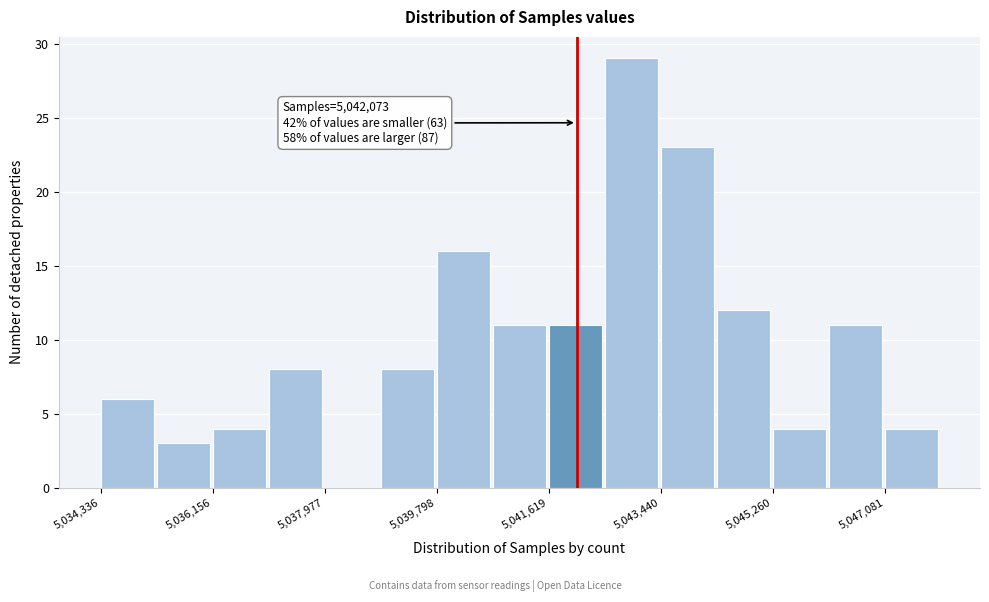

Over which range of the x-axis is the bar tallest?

5042600 to 5043400